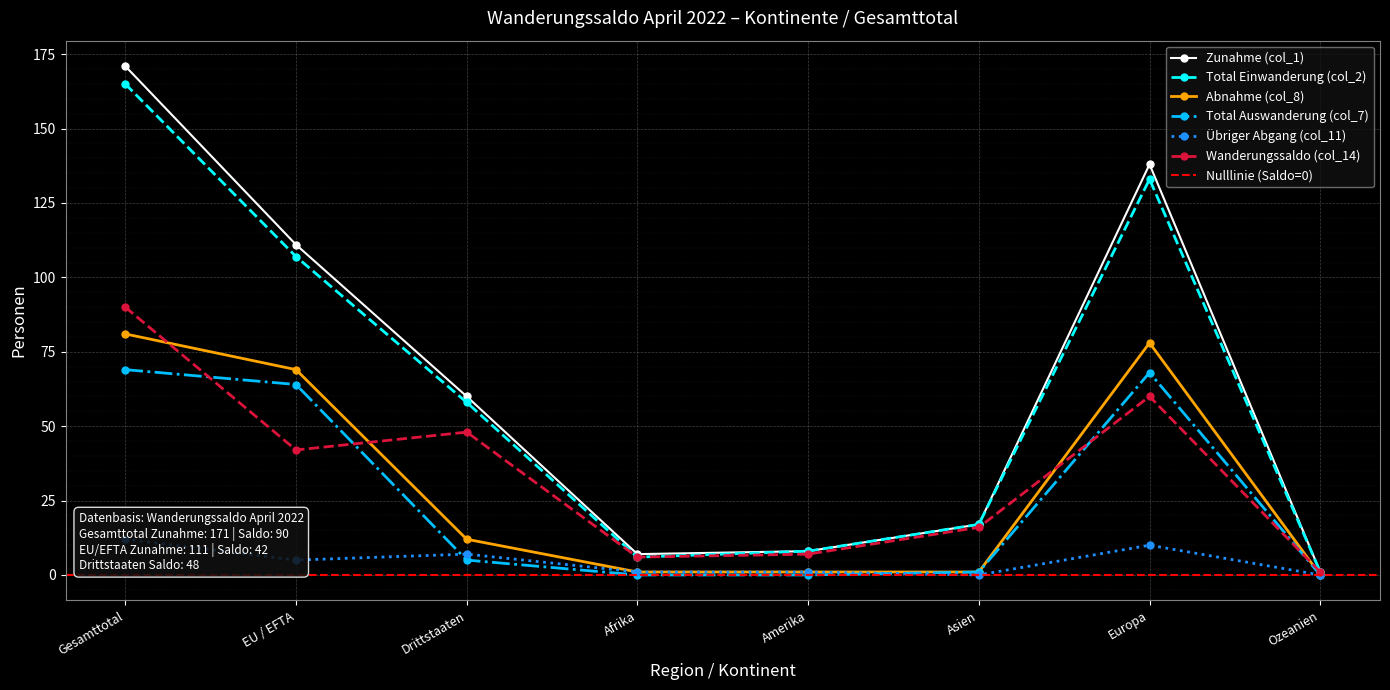

What is the highest value of the Abnahme (col_8) series?

81